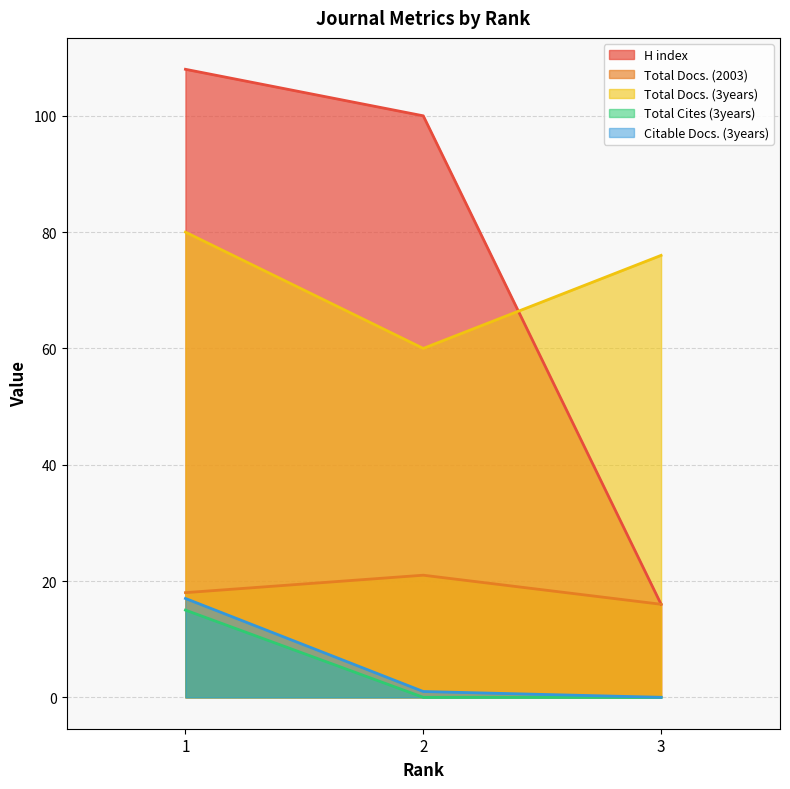

How many lines are shown in the chart?

5